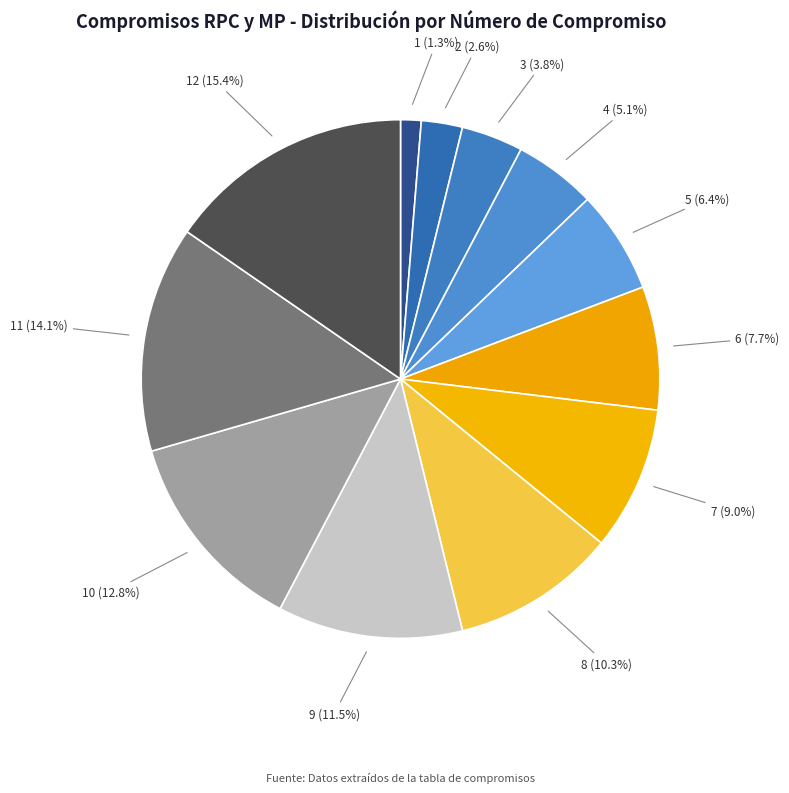

What percentage do 3 (3.8%) and 7 (9.0%) together represent?

12.8%